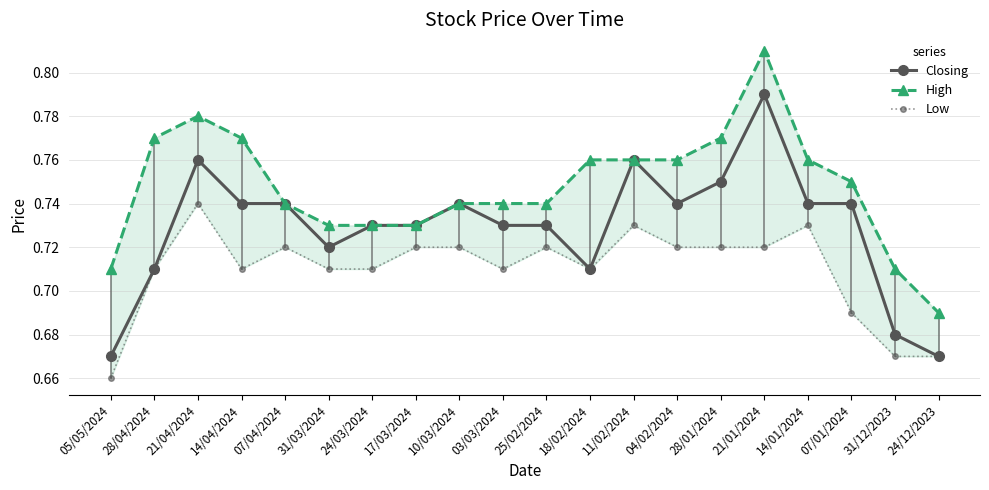

Rank the series by their average value, from highest to lowest.

High, Closing, Low